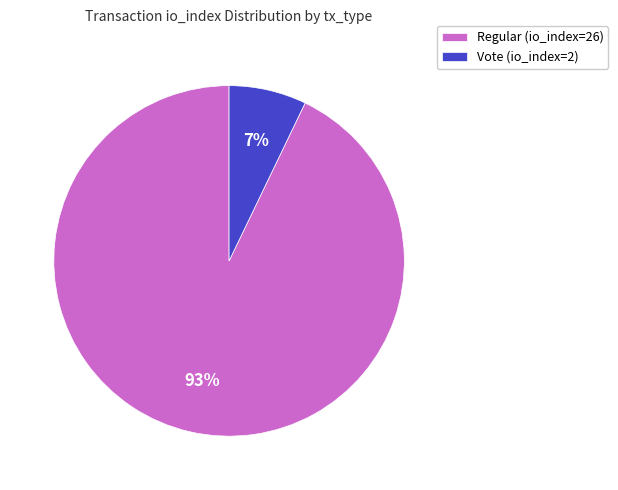

The Regular (io_index=26) slice represents 93% of the pie. True or false?

True